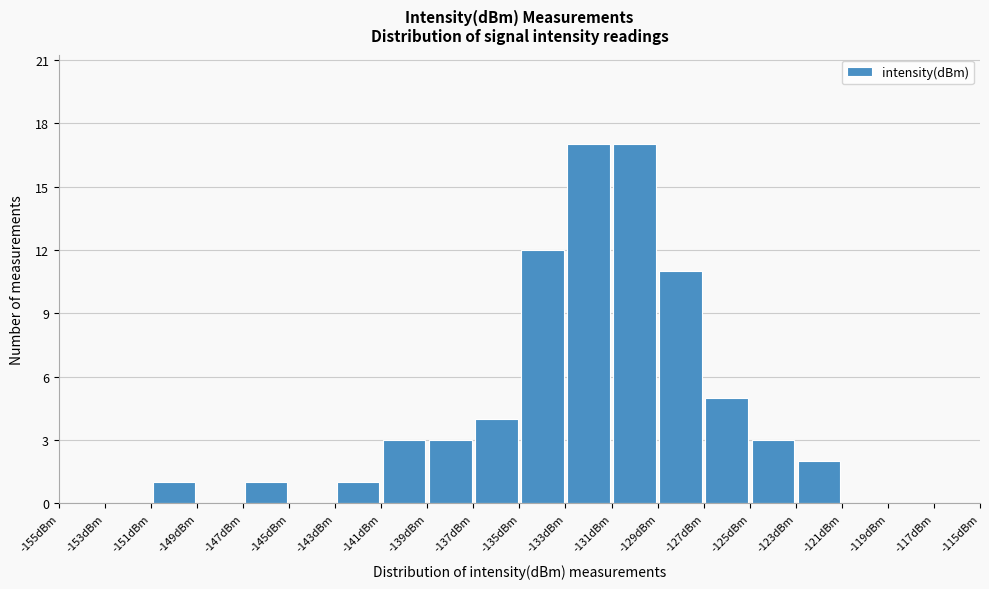

Reading left to right, list every bar in this chart as the range it spans on the x-axis followed by its height. The values are not printed on the chart, so give them approximately, as read against the axis.

-155 to -153: 0
-153 to -151: 0
-151 to -149: 1
-149 to -147: 0
-147 to -145: 1
-145 to -143: 0
-143 to -141: 1
-141 to -139: 3
-139 to -137: 3
-137 to -135: 4
-135 to -133: 12
-133 to -131: 17
-131 to -129: 17
-129 to -127: 11
-127 to -125: 5
-125 to -123: 3
-123 to -121: 2
-121 to -119: 0
-119 to -117: 0
-117 to -115: 0